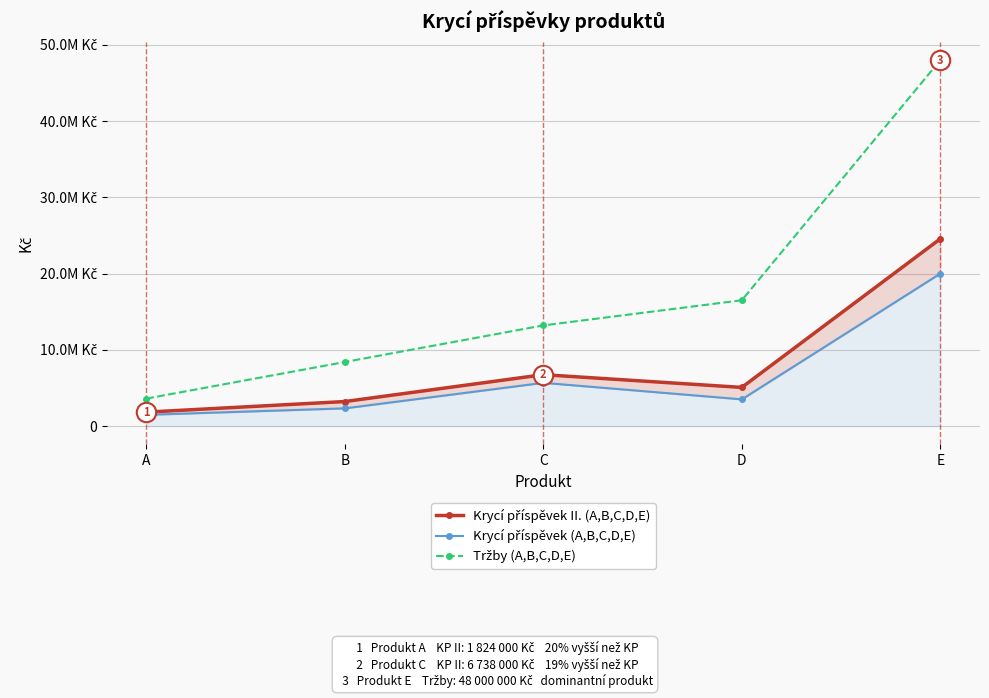

How many interior local valleys does the Krycí příspěvek (A,B,C,D,E) series have?

1